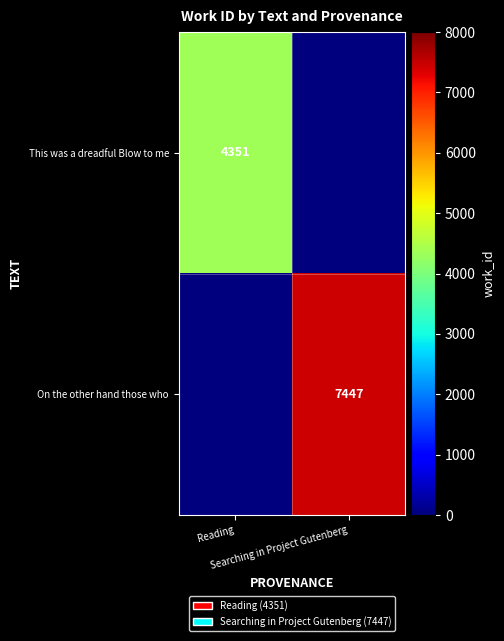

How many categories are shown in the chart?

2